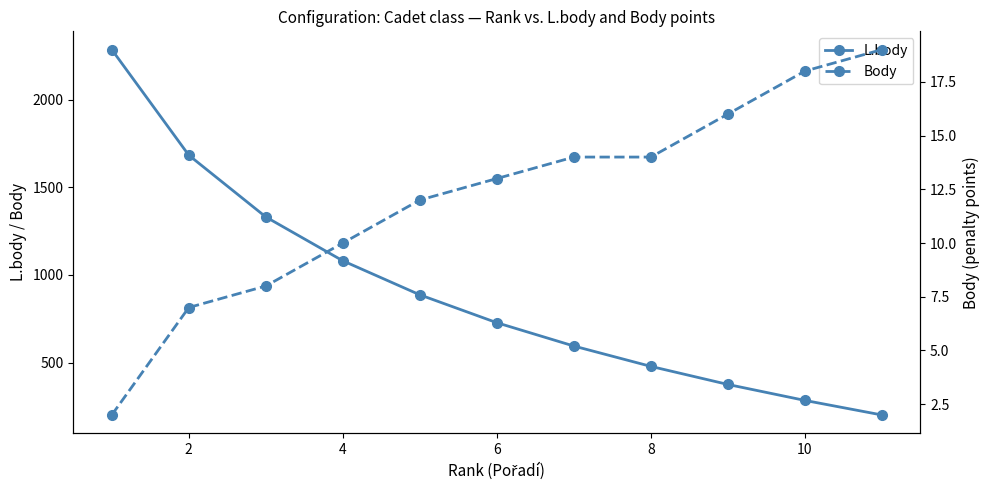

True or false: L.body has more than 2 interior local peaks.

False